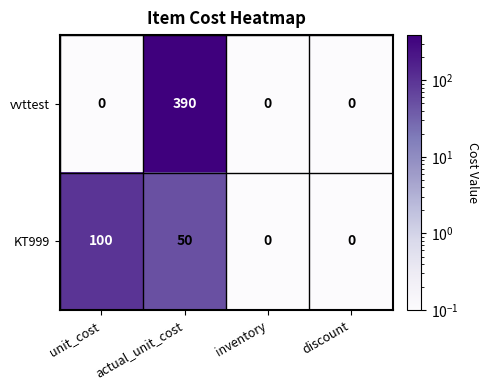

At which category does the chart reach its peak across all series?

actual_unit_cost